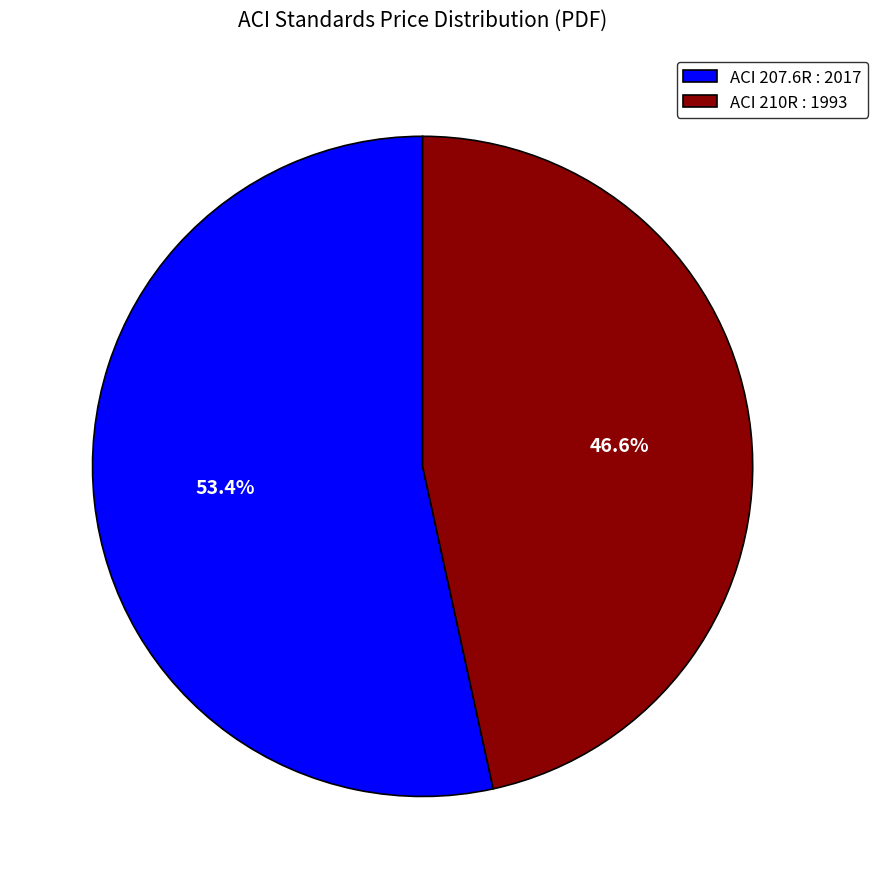

Which slice represents more than half of the pie?

ACI 207.6R : 2017